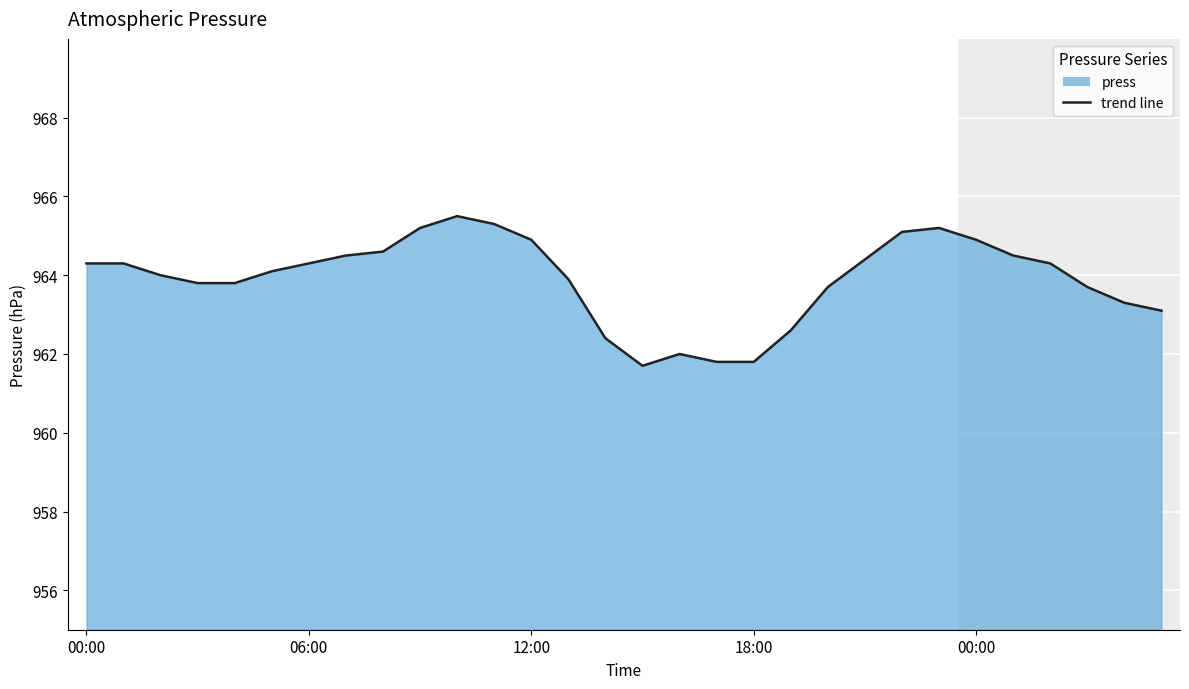

How many lines are shown in the chart?

1